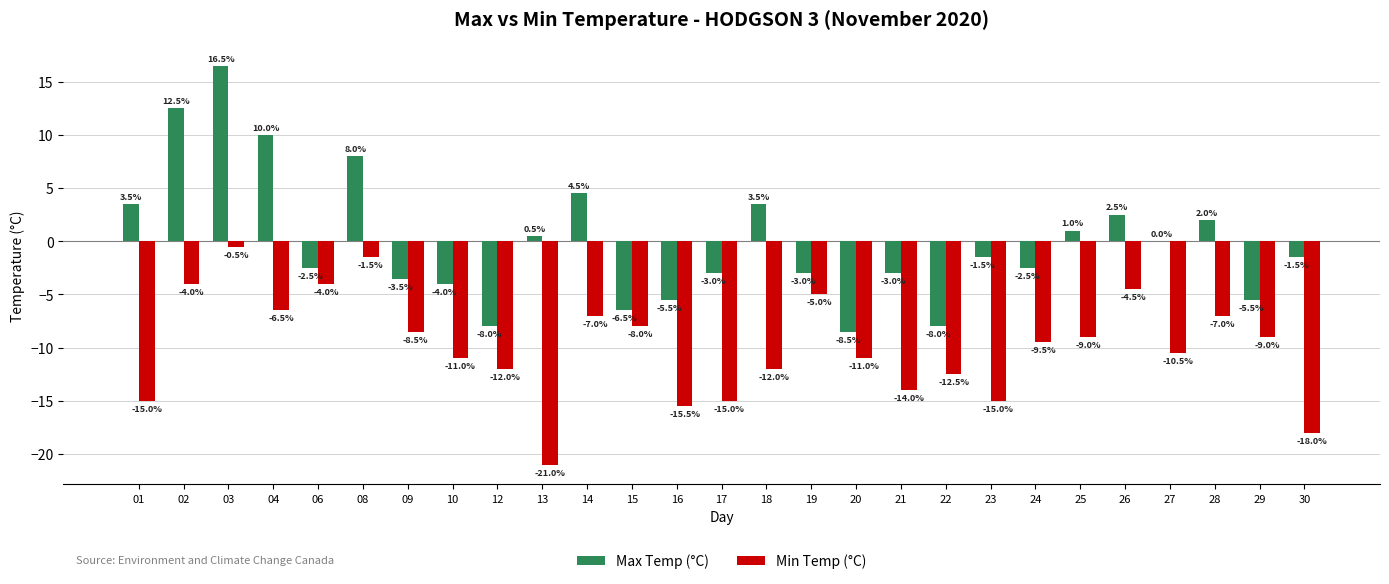

At which label does Min Temp (°C) first exceed -9?

02